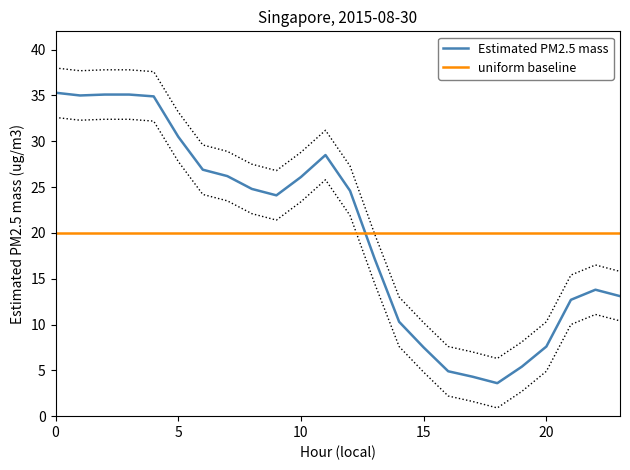

What is the maximum value shown in the chart?

35.3